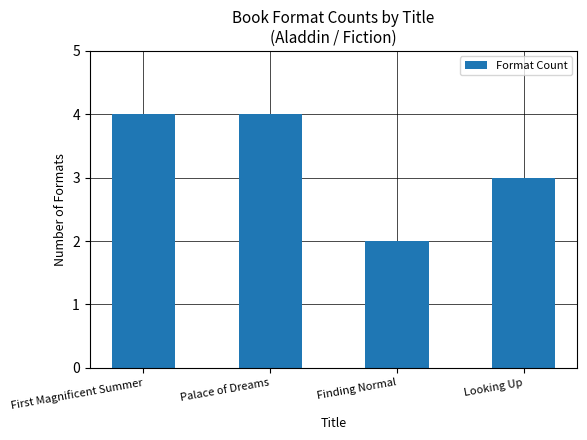

What is the change in value from Palace of Dreams to Finding Normal?

-2